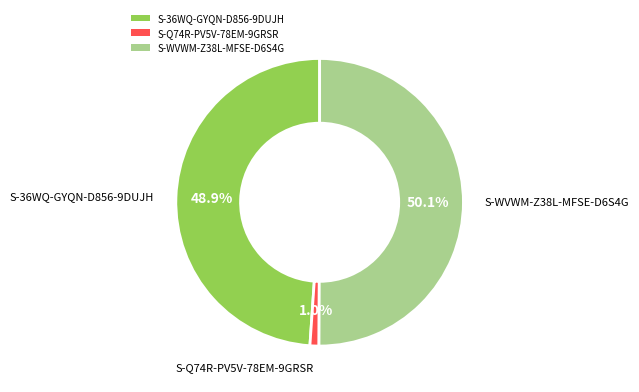

Which category has the biggest portion of the pie?

S-WVWM-Z38L-MFSE-D6S4G